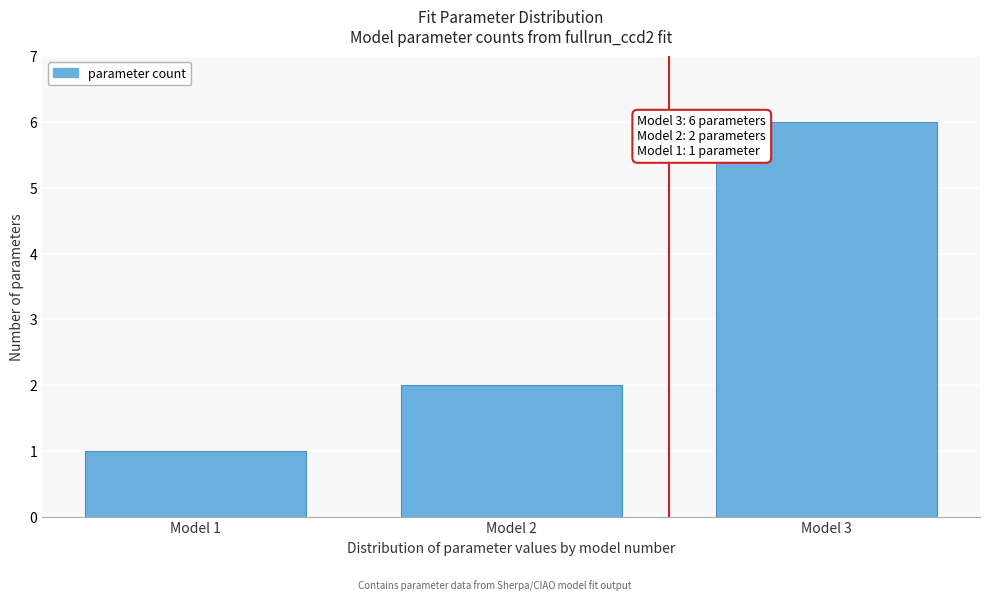

Reading left to right, what are all the values shown in this chart?

1	2	6